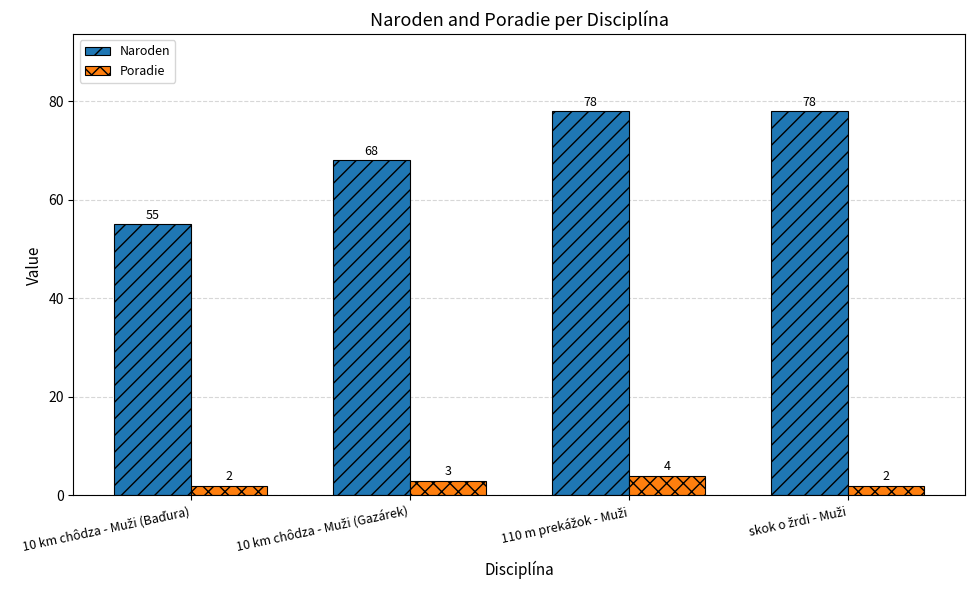

At how many categories does at least one series exceed 15?

4